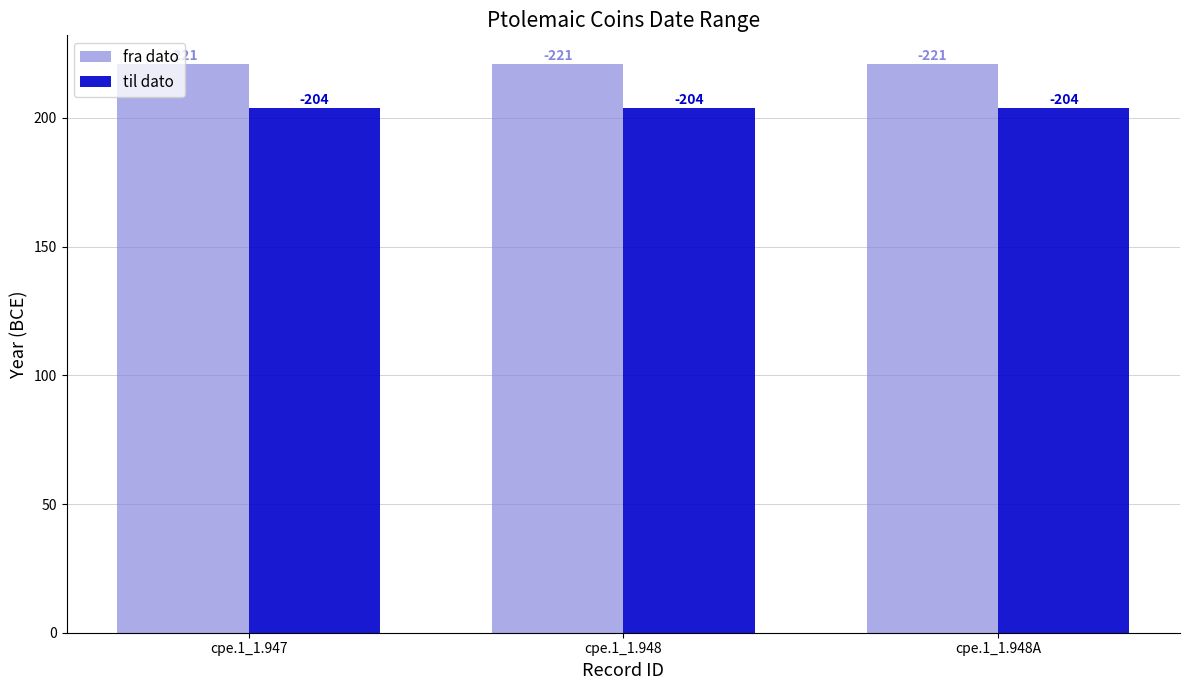

Are the bars horizontal?

No